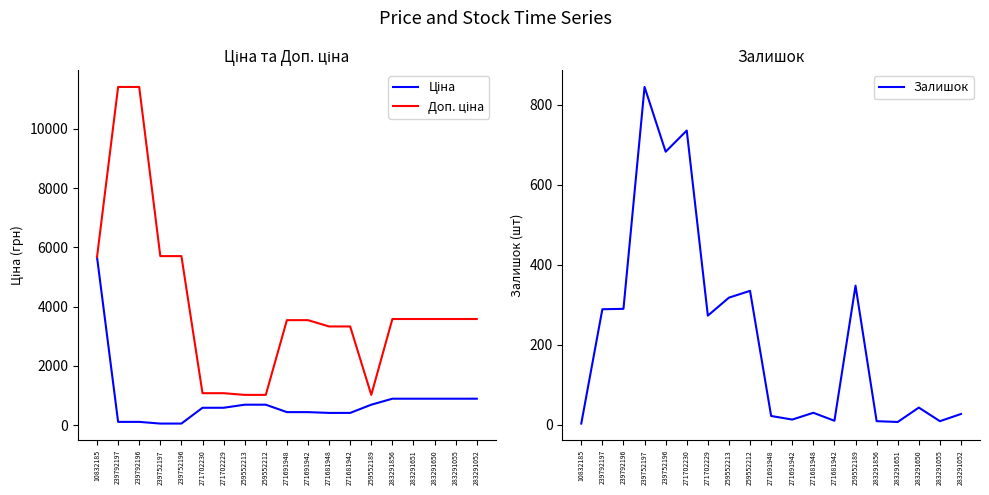

How many series are shown in this chart?

3